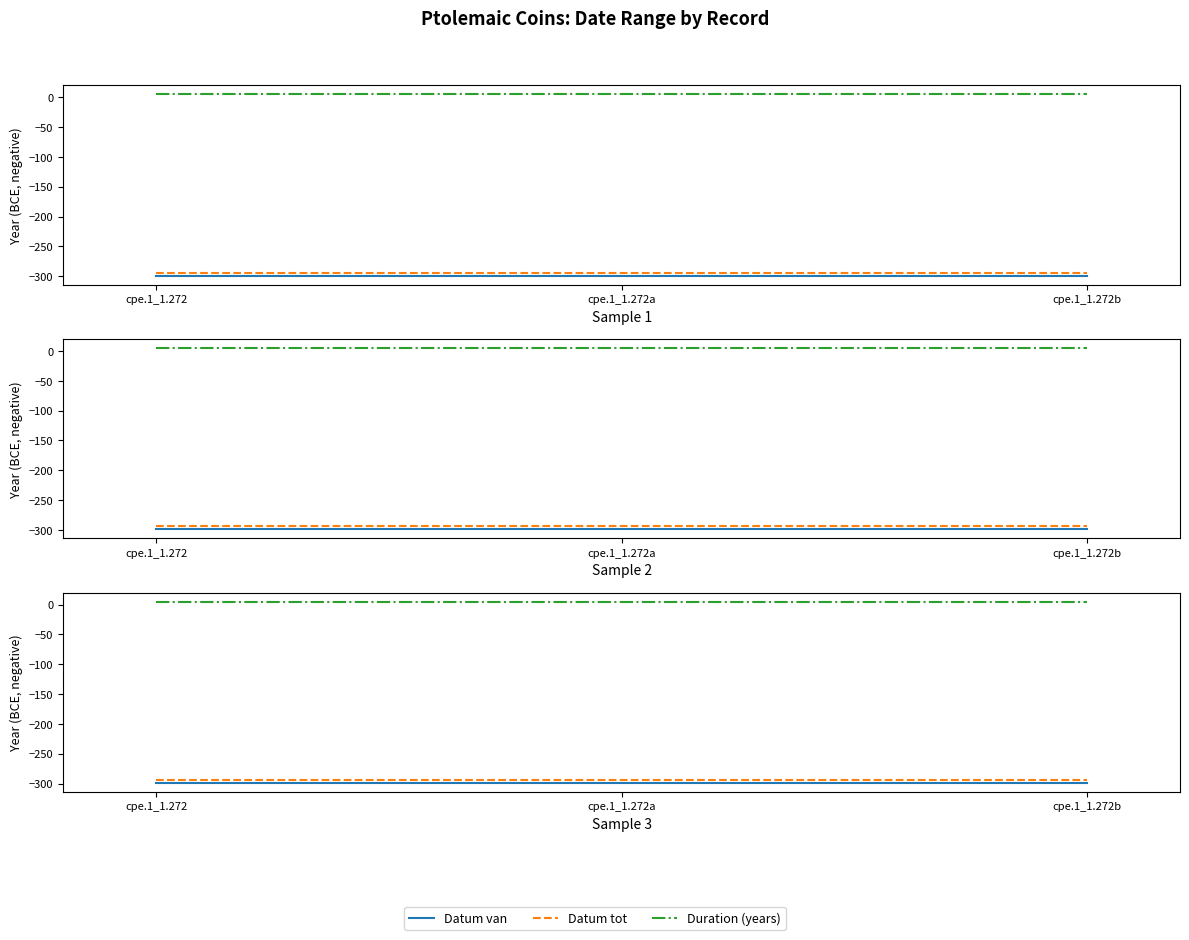

Reading left to right, transcribe all the data shown in this chart.

Datum van: cpe.1_1.272=-299	cpe.1_1.272a=-299	cpe.1_1.272b=-299
Datum tot: cpe.1_1.272=-294	cpe.1_1.272a=-294	cpe.1_1.272b=-294
Duration (years): cpe.1_1.272=5	cpe.1_1.272a=5	cpe.1_1.272b=5